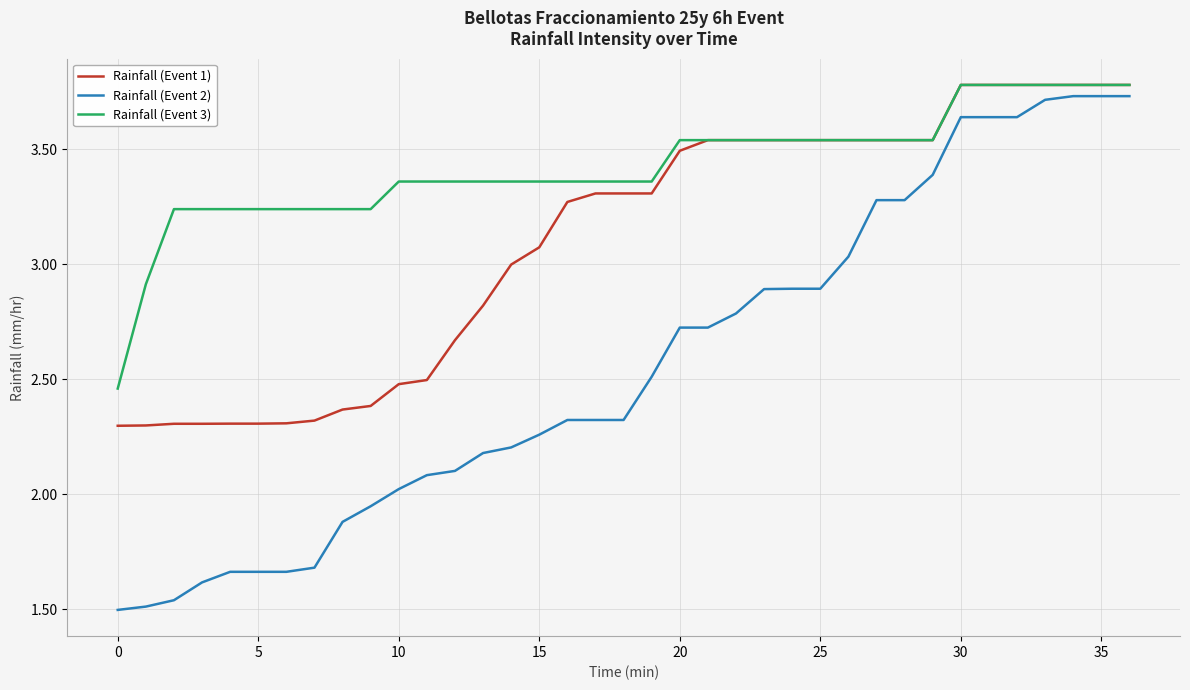

At how many categories does at least one series exceed 2?

37